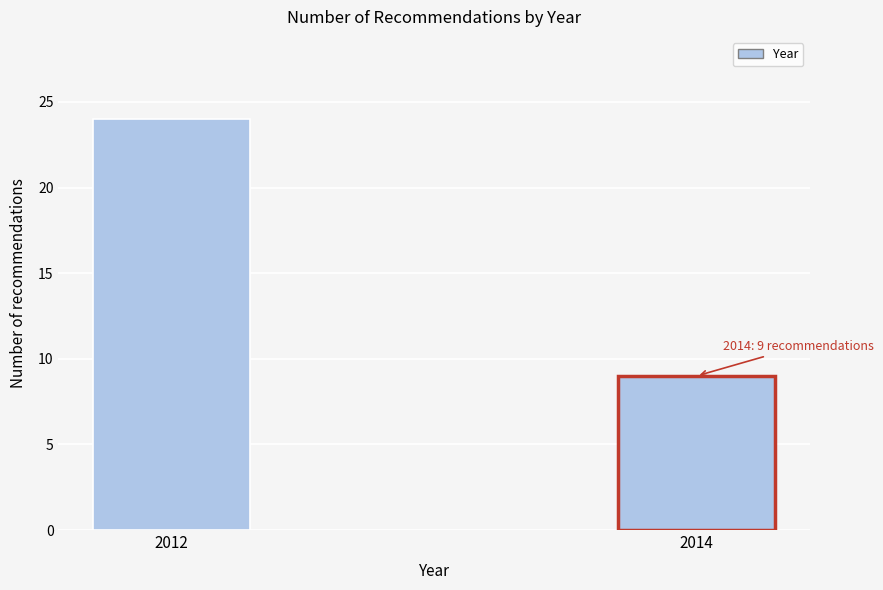

Reading left to right, transcribe all the data shown in this chart.

2012=24	2014=9